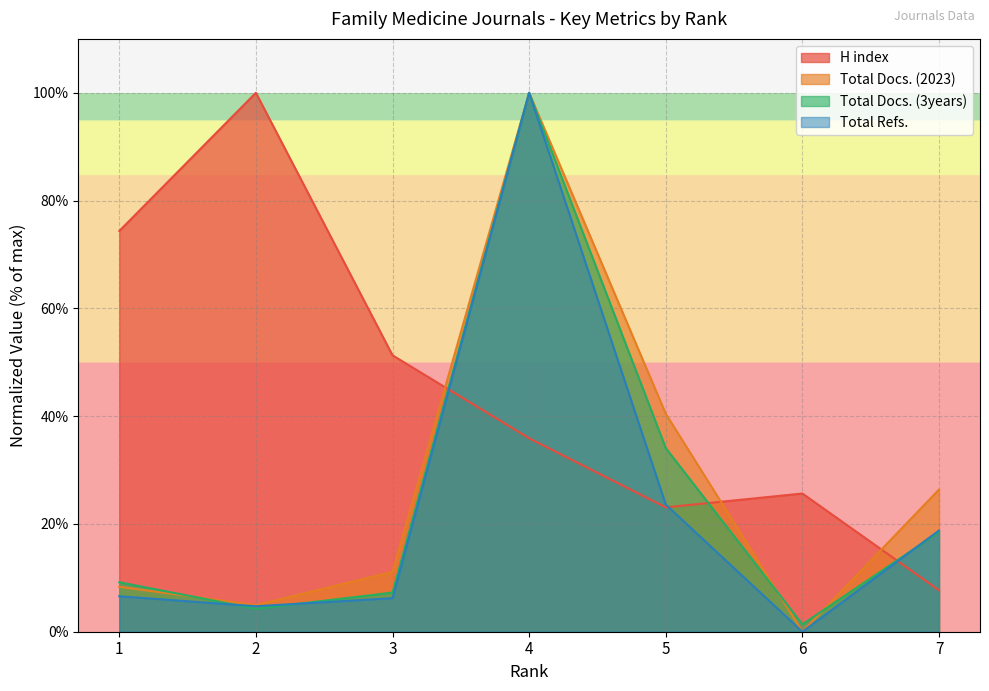

At which category does Total Docs. (3years) reach its first local peak?

4